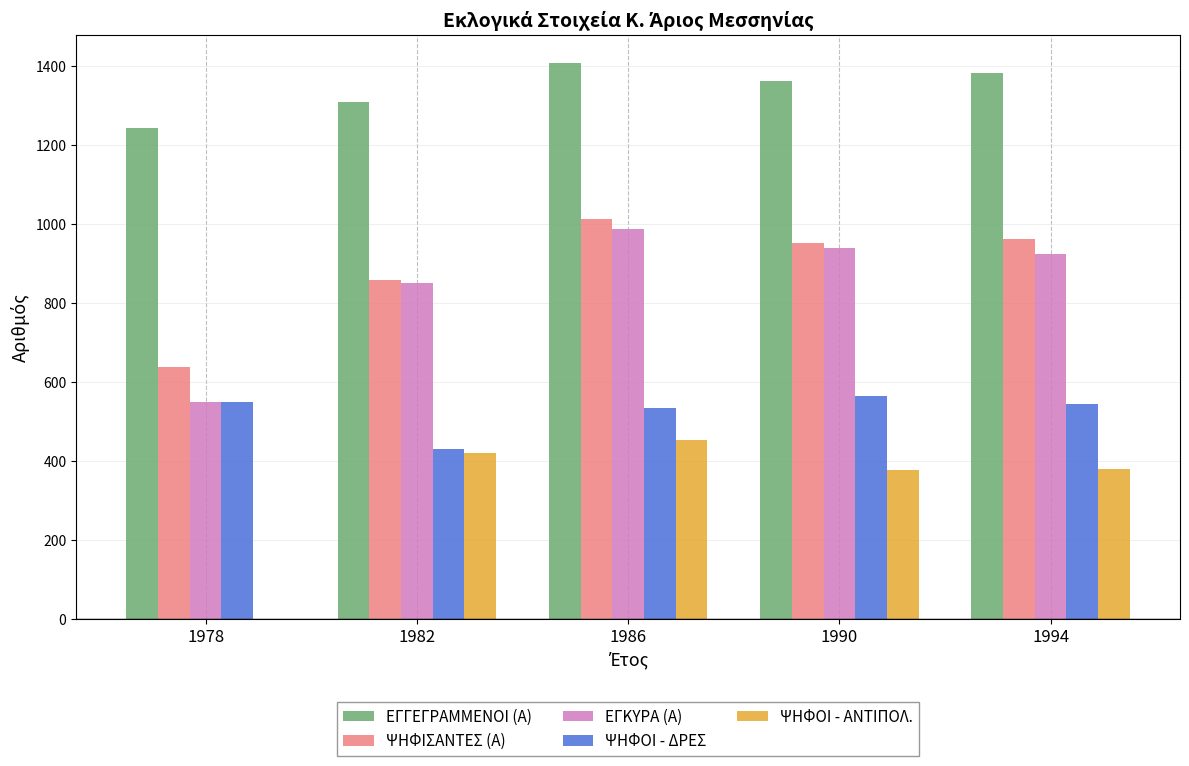

What is the difference between the ΕΓΚΥΡΑ (Α) values at 1990 and 1986?

48